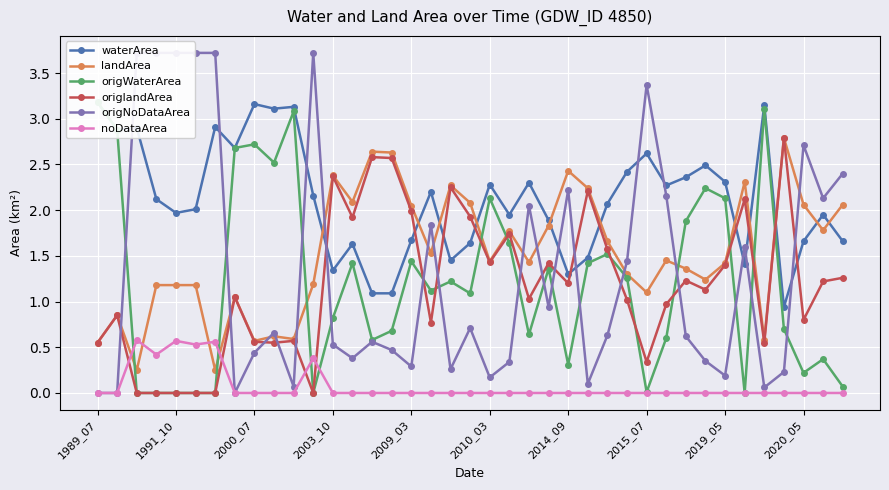

Which category has the highest value in the landArea series?

35